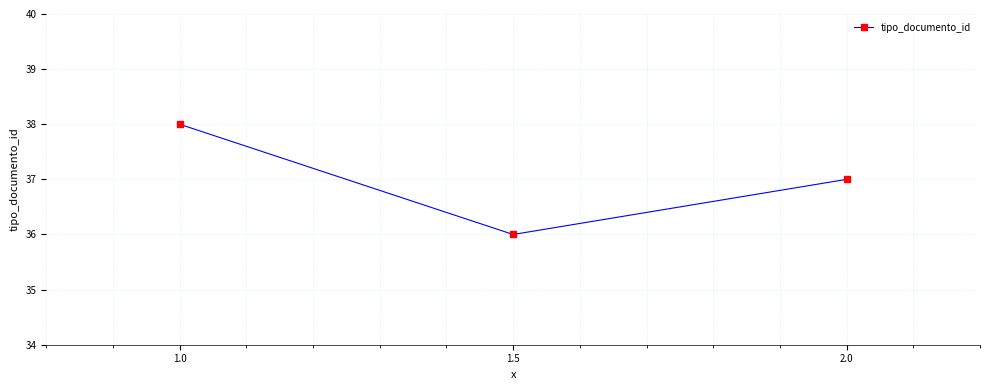

Does the chart display data point markers on the line(s)?

Yes